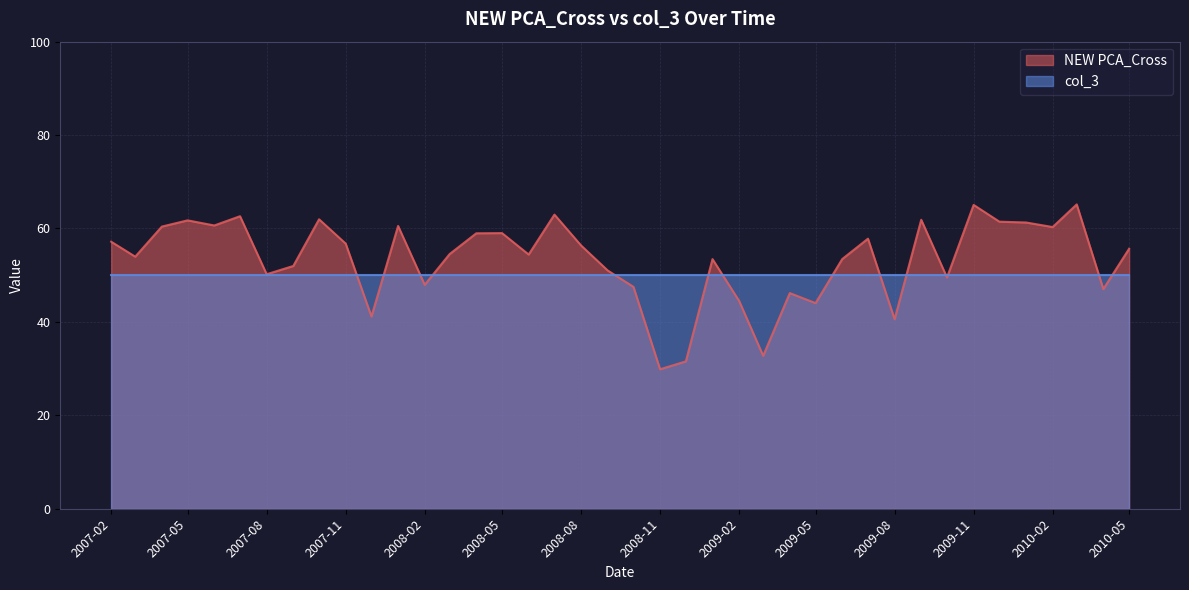

How many data points are less than 55?

20